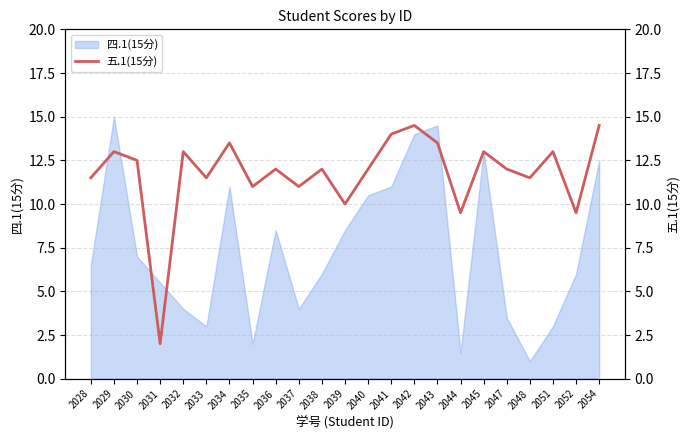

What is the minimum value for 四.1(15分)?

1.0